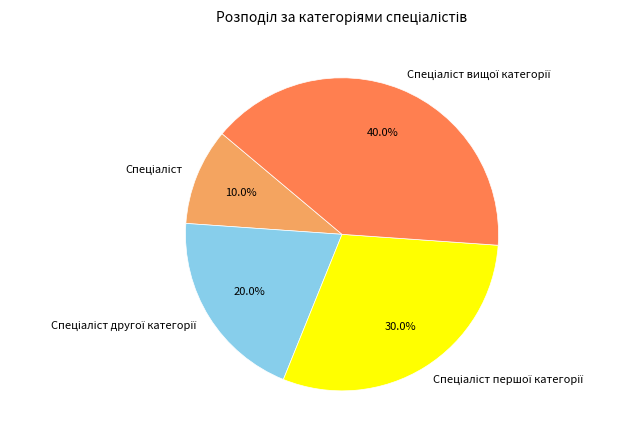

Does any single category account for the majority?

No